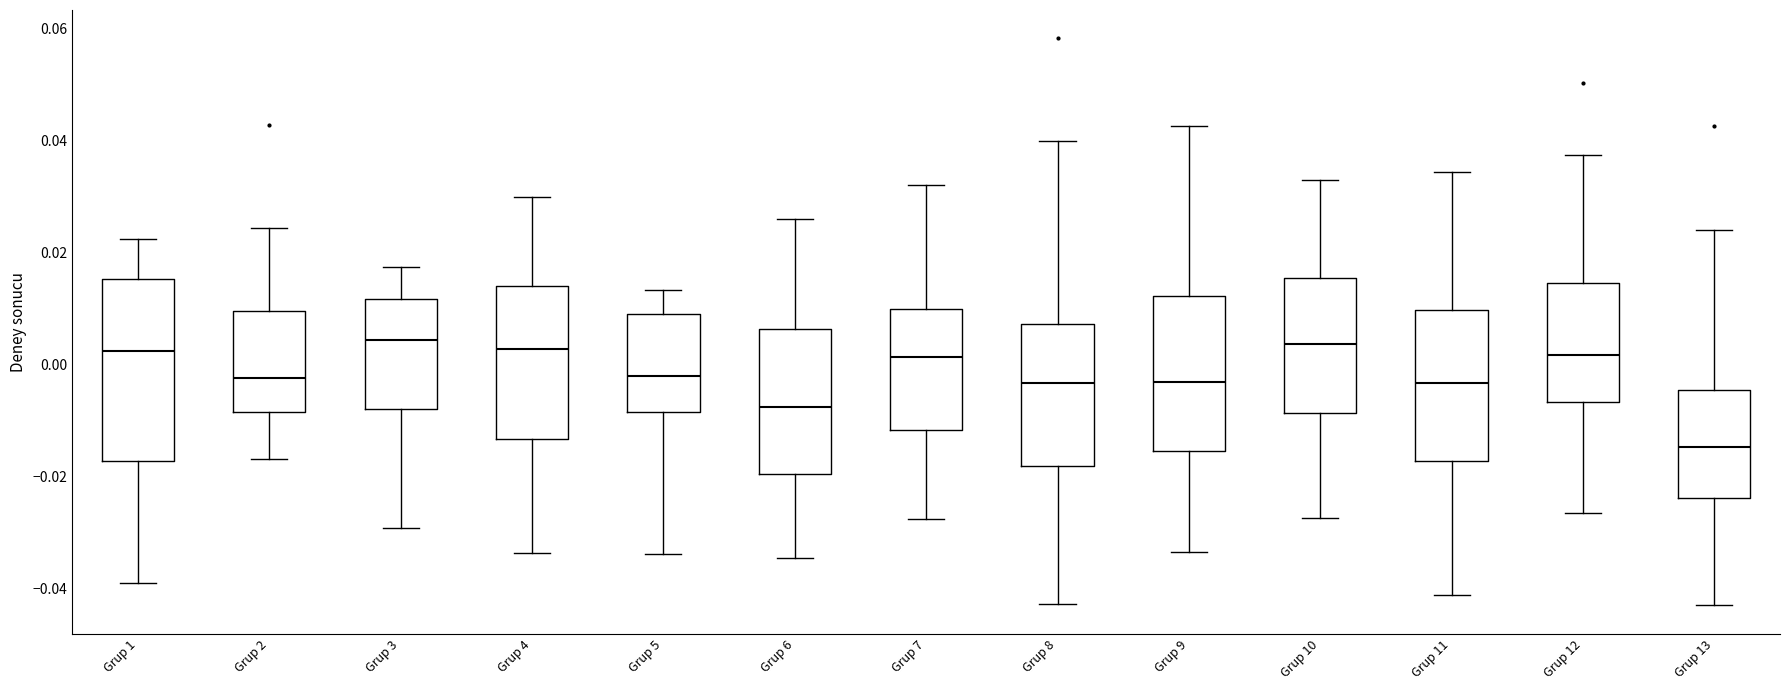

Where does the lower whisker of the box for Grup 5 end on the y-axis? The values are not printed on the chart, so give them approximately, as read against the axis.

-0.034